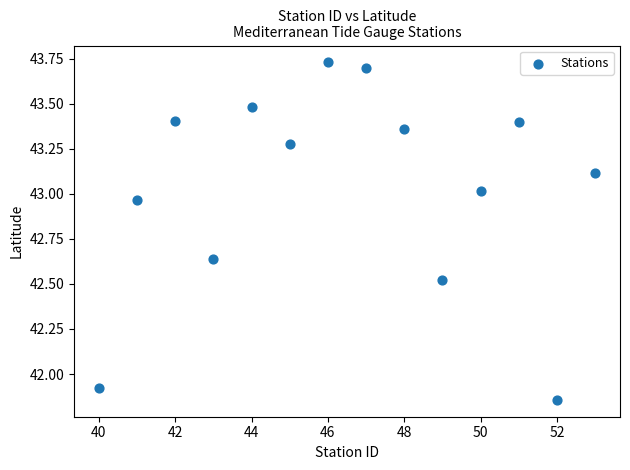

What is the range of X values (max minus min)?

13.0